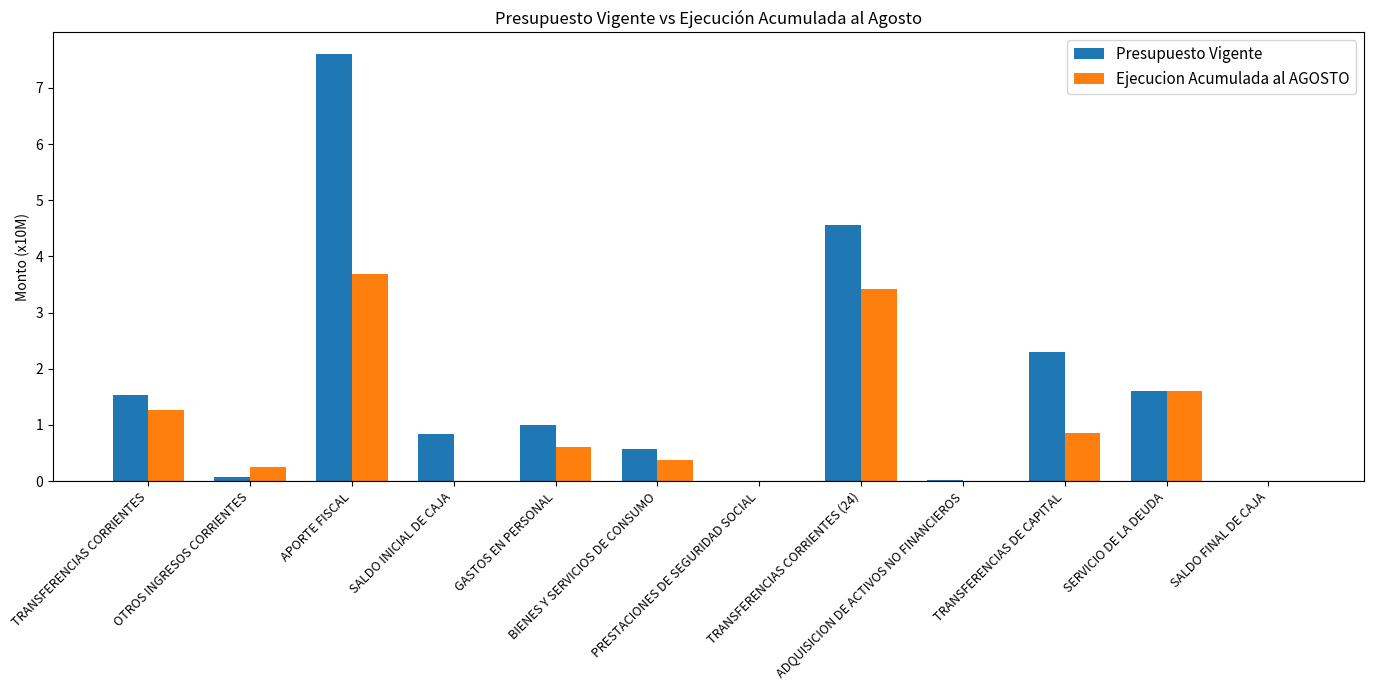

How many groups of bars are there?

12